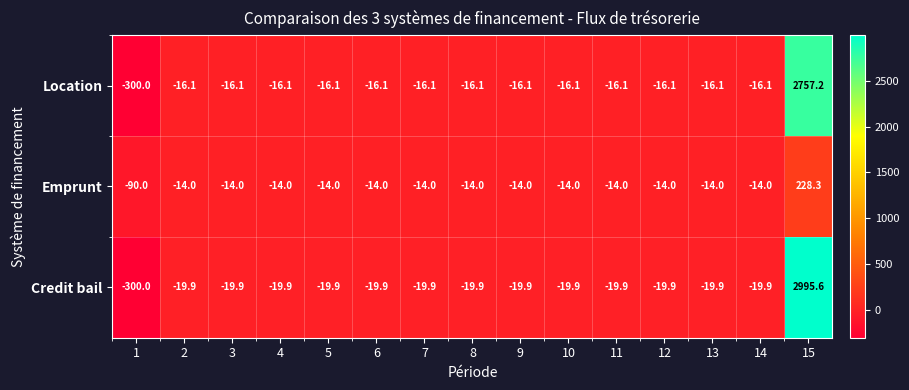

What value does the Emprunt series have at 2?

-14.0